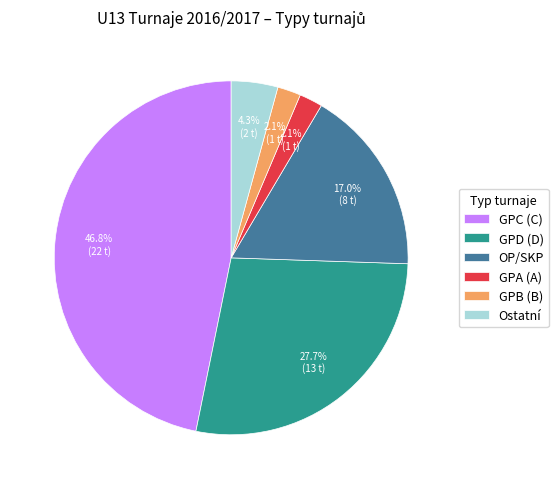

Is GPA (A) the majority of the pie?

No